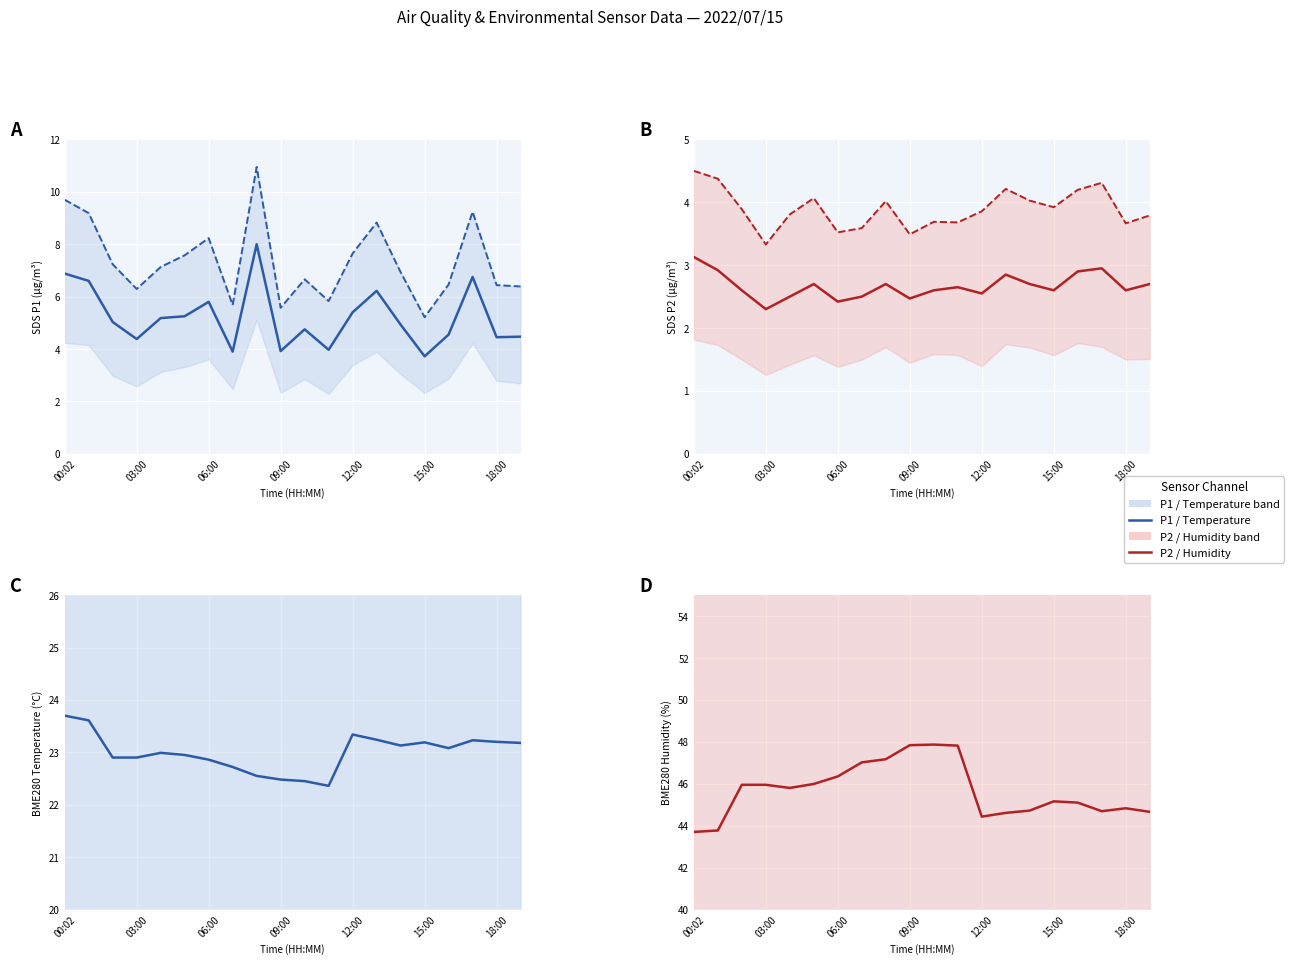

What is the sum of the BME280_temperature values at 02:00 and 15:00?

46.1